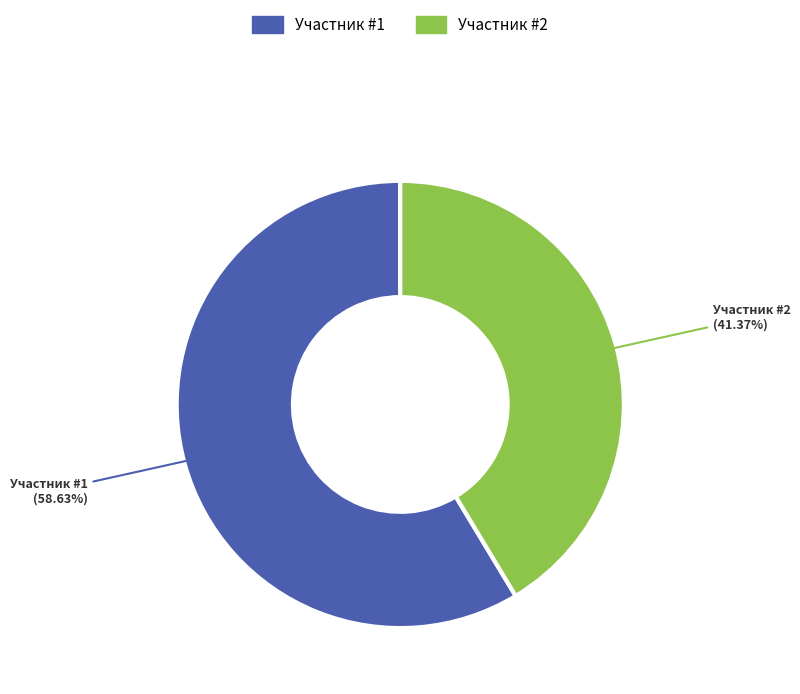

Is there a majority slice in this chart?

Yes